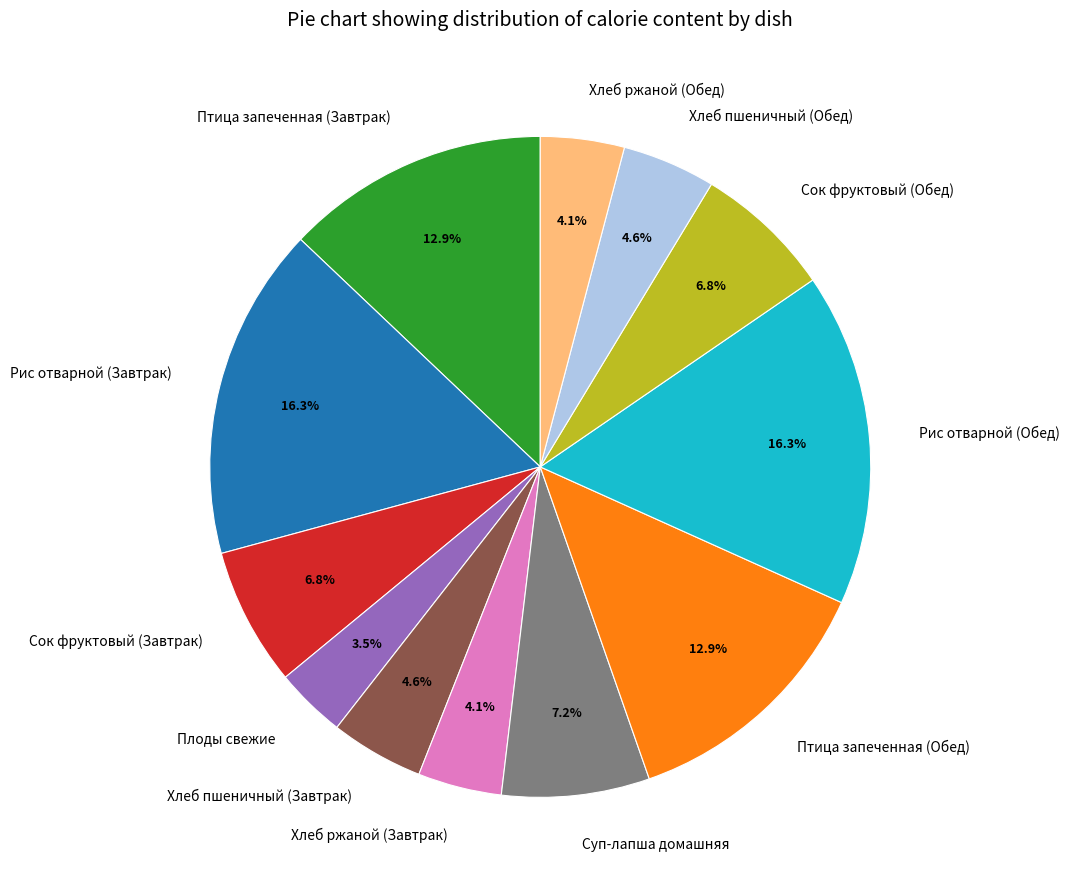

Approximately how many times larger is the value at Суп-лапша домашняя compared to Плоды свежие?

2.1